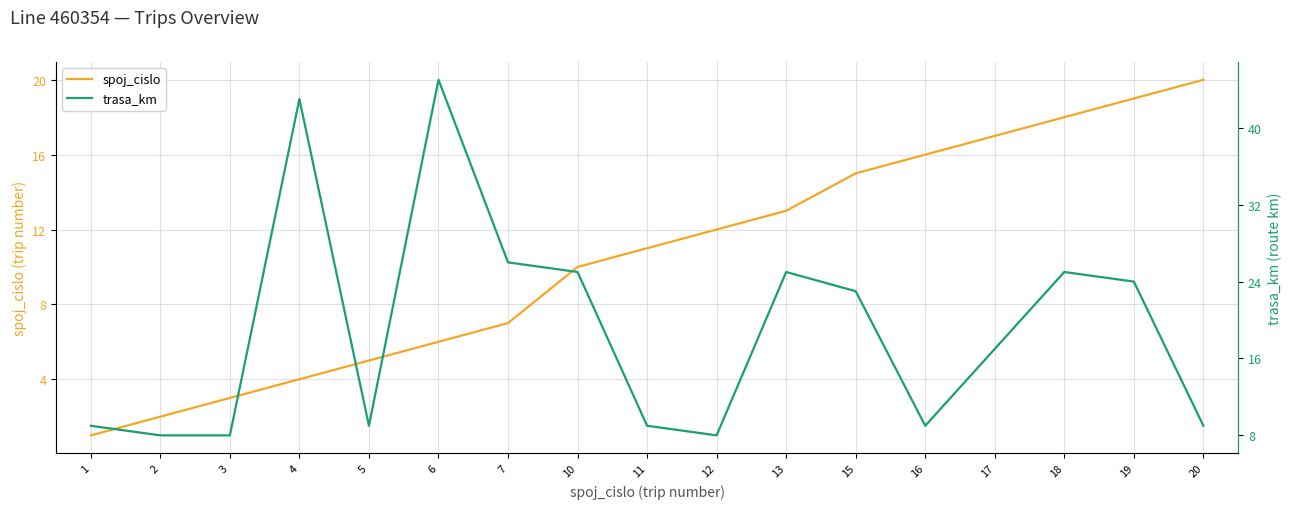

True or false: trasa_km and spoj_cislo cross at least once.

True